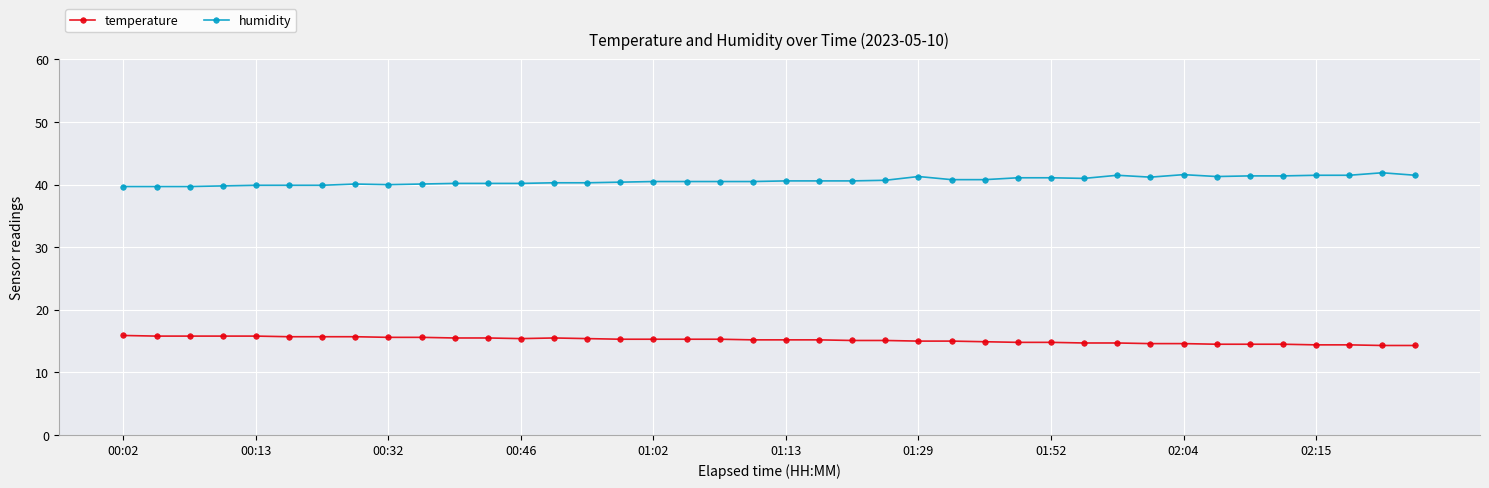

Rank the series by their average value, from lowest to highest.

temperature, humidity